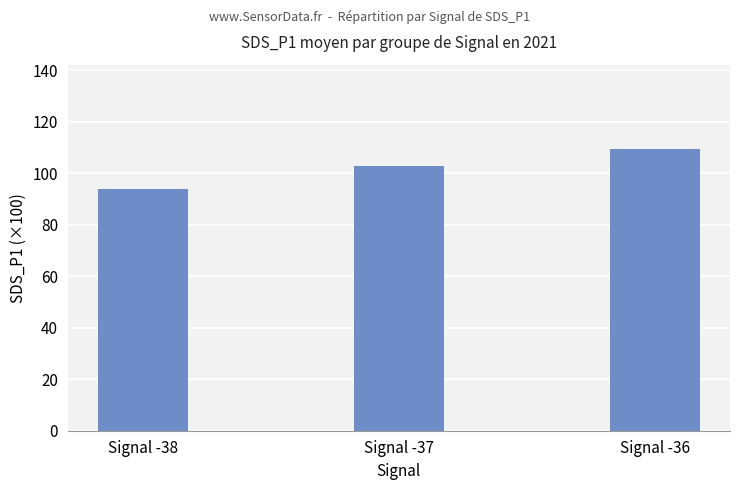

Which category has the lowest value across all series?

Signal -38